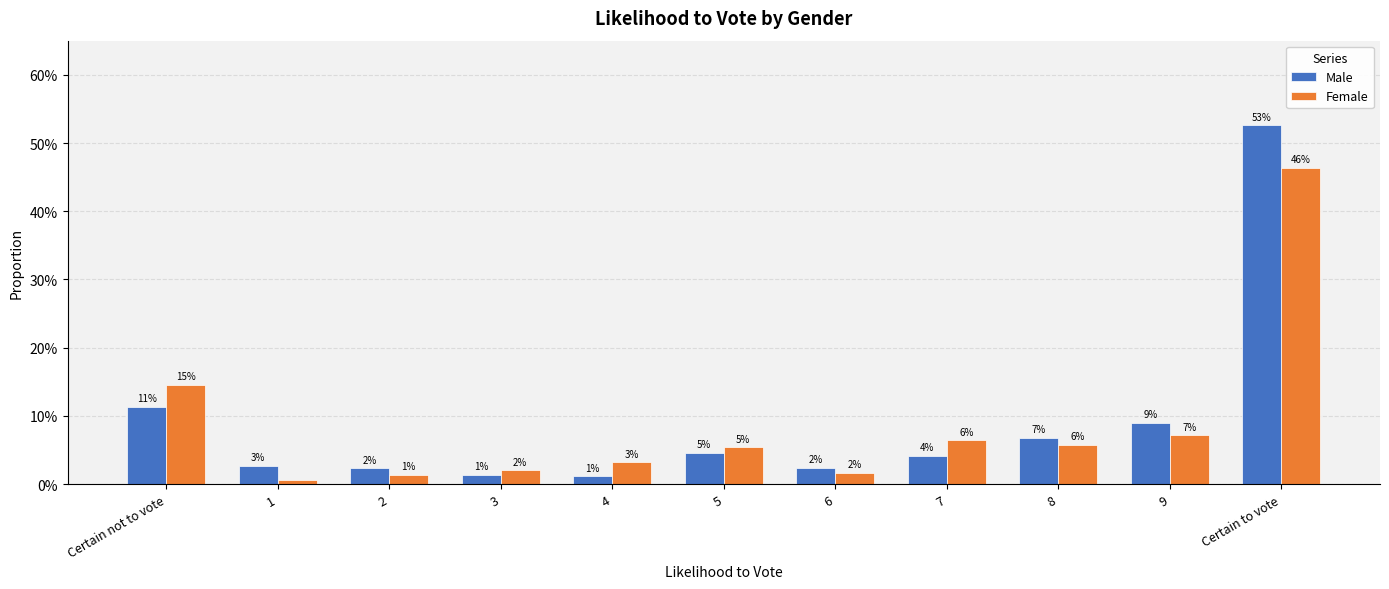

Rank the categories by Male value from highest to lowest.

Certain to vote, Certain not to vote, 9, 8, 5, 7, 1, 6, 2, 3, 4